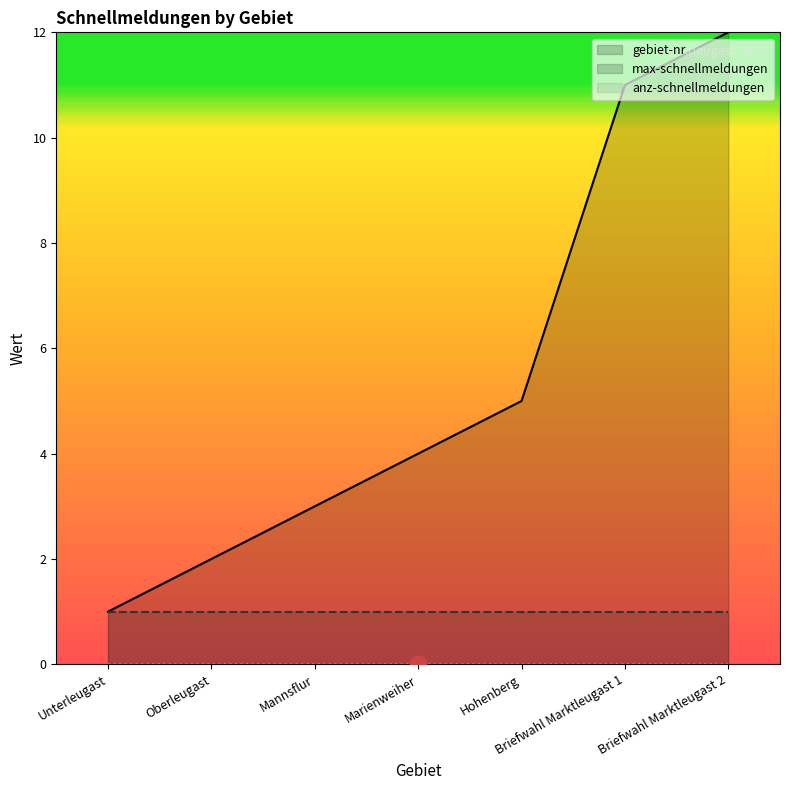

What is the maximum value shown in the chart?

12